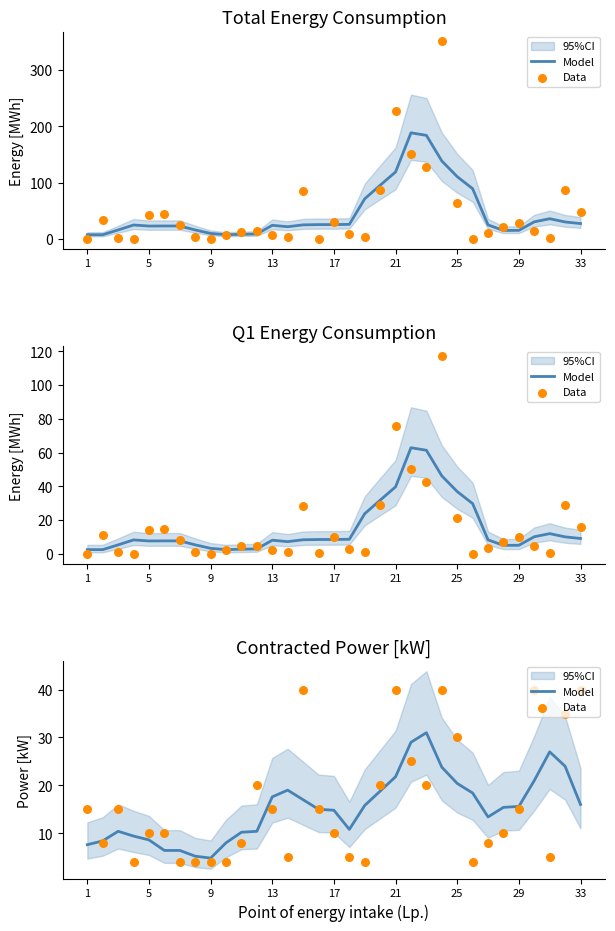

Which series has the largest total across all categories?

Data